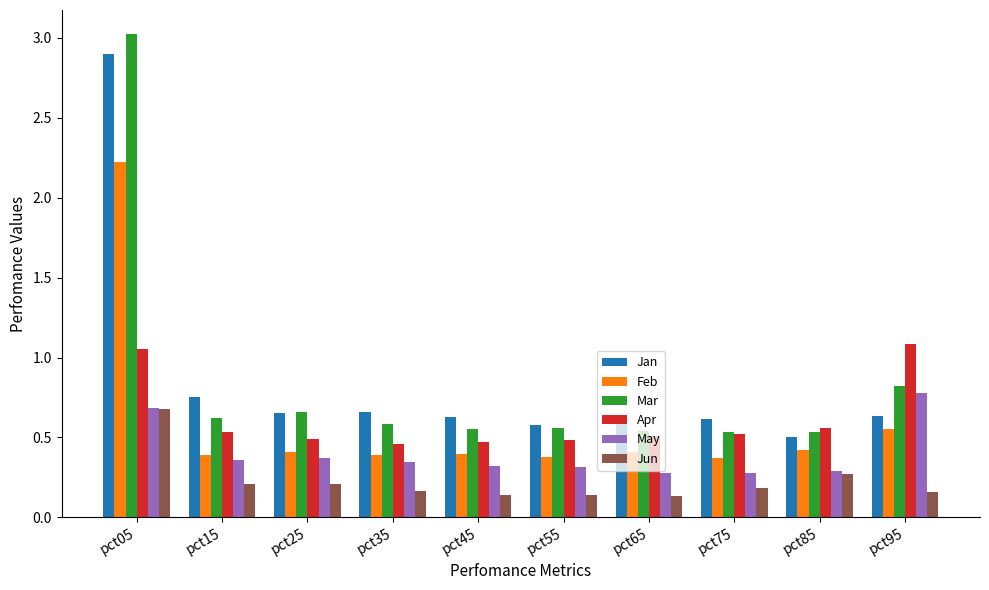

Between pct55 and pct85, which series saw the biggest shift?

Jun